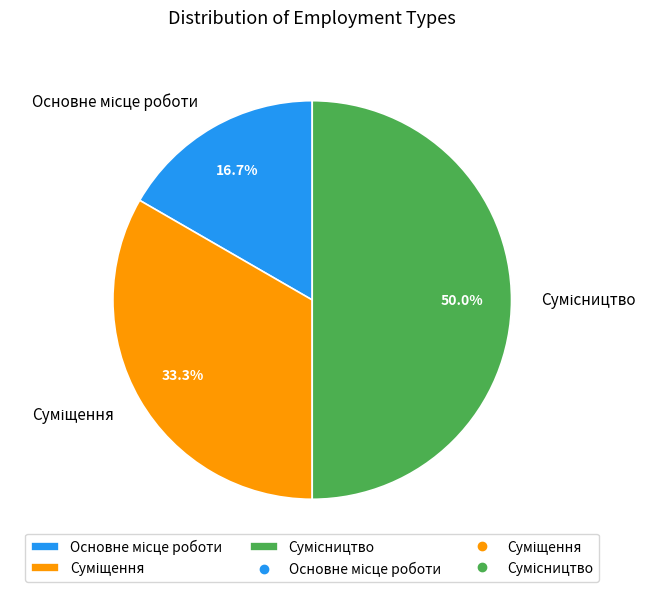

Rank the categories by value from lowest to highest.

Основне місце роботи, Суміщення, Сумісництво